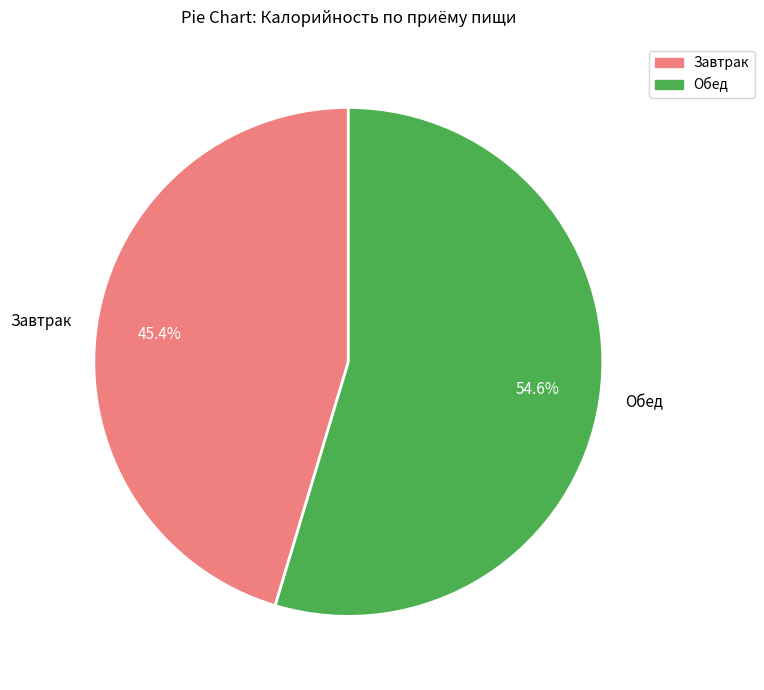

How much of the chart is everything except Завтрак?

54.6%